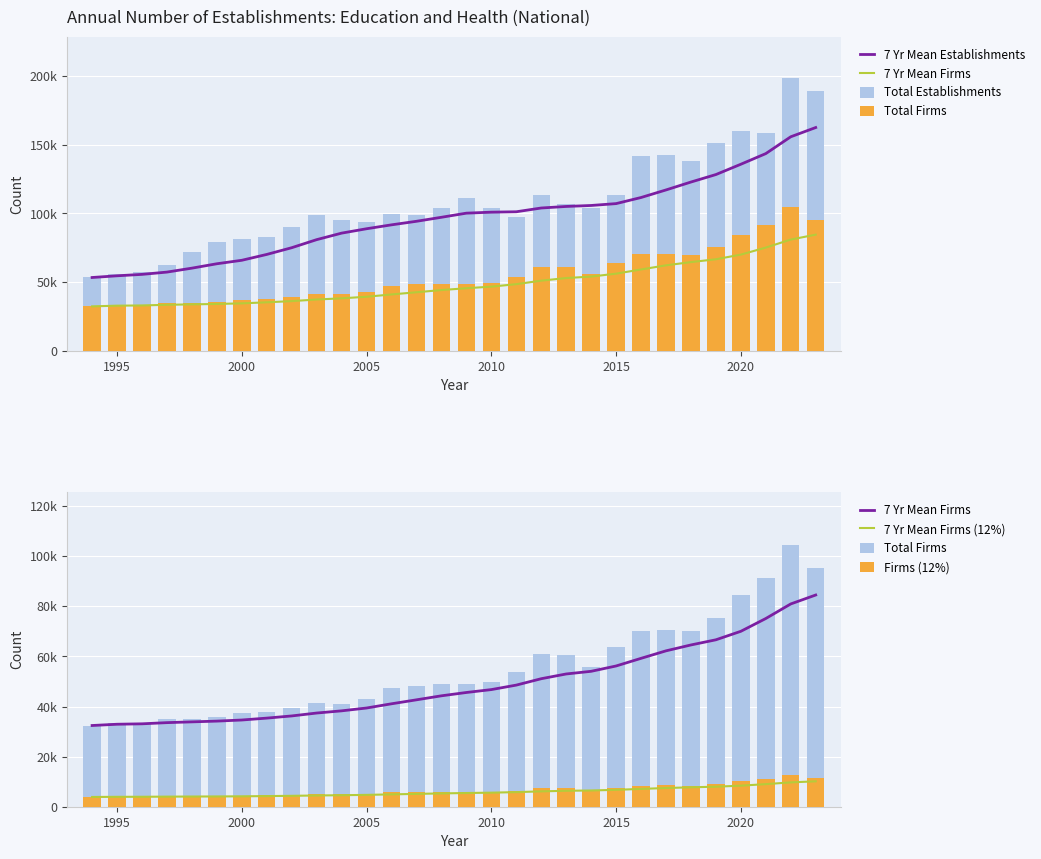

At how many categories does at least one series exceed 71196?

26